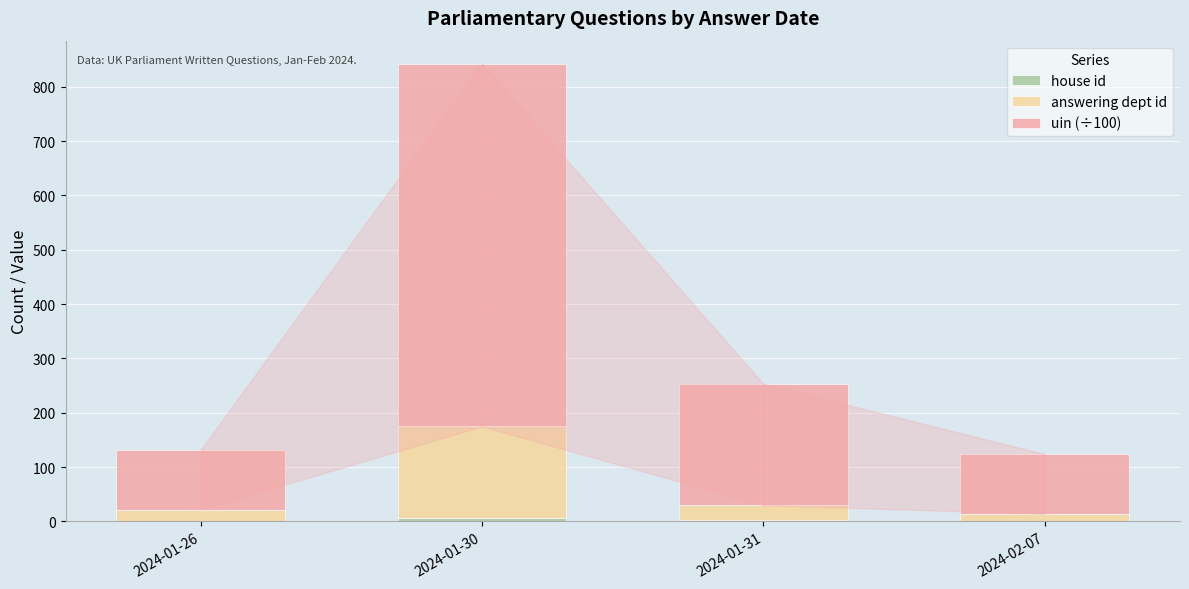

Are the bars horizontal?

No